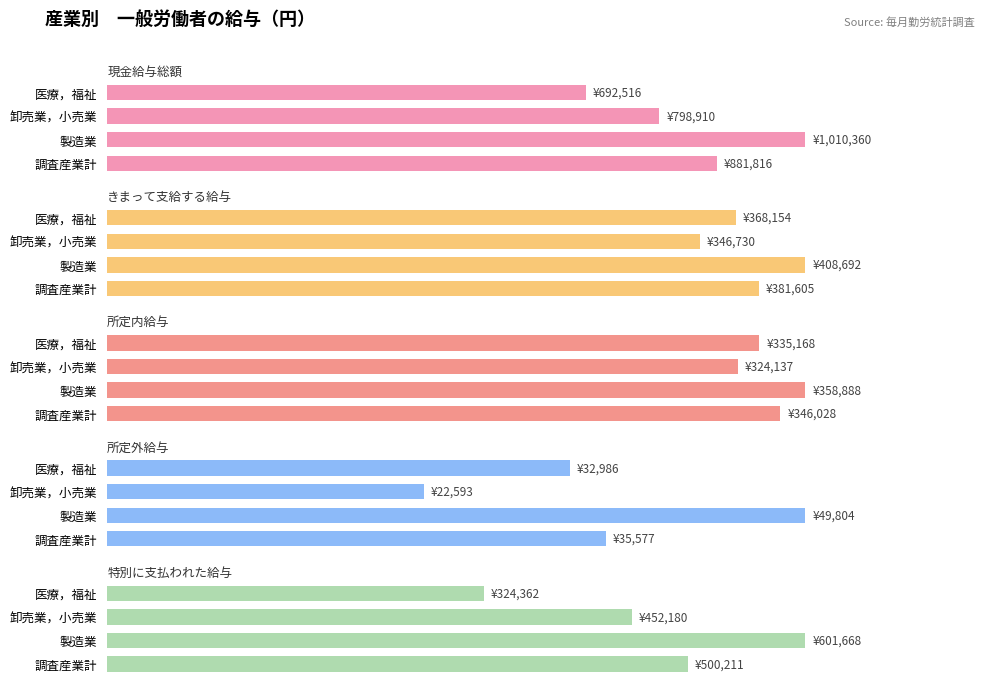

Is the value of きまって支給する給与 at 卸売業，小売業 greater than the value of 特別に支払われた給与 at 卸売業，小売業?

No